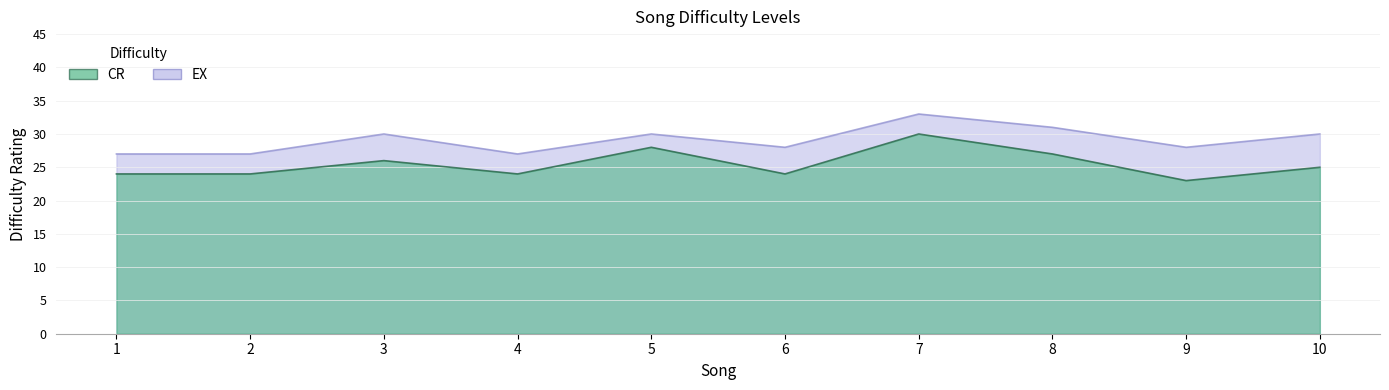

Reading left to right, transcribe all the data shown in this chart.

CR: 24	24	26	24	28	24	30	27	23	25
EX: 27	27	30	27	30	28	33	31	28	30